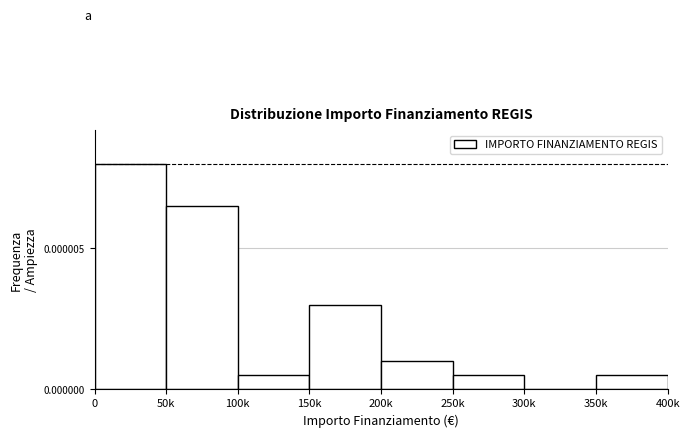

Which has a higher value, 100k or 300k?

100k